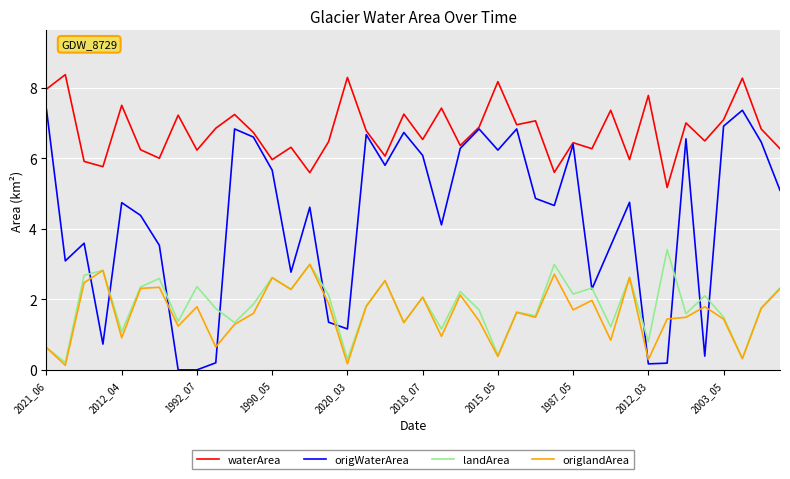

Which series has the largest total across all categories?

waterArea